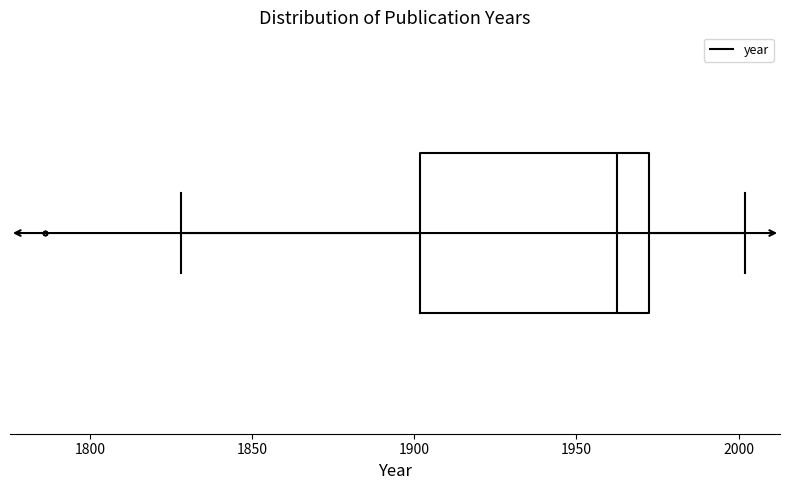

Transcribe this box plot: give where the median line is, the range the box spans, and where the two whiskers end, as read against the x-axis. The values are not printed on the chart, so give them approximately, as read against the axis.

median 1965, box 1900 to 1970, whiskers 1830 to 2000